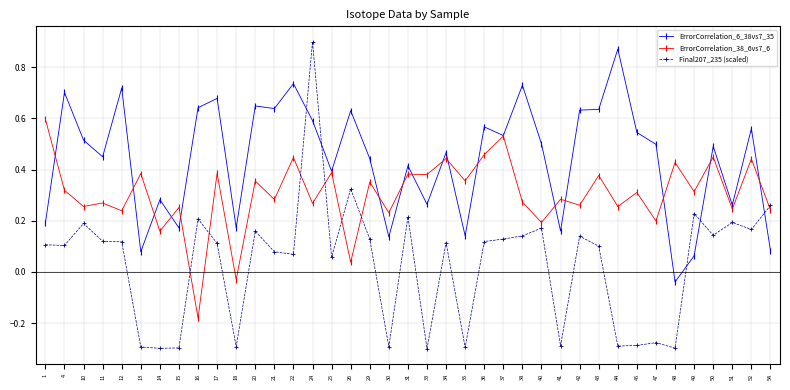

List the series in order of their overall mean, highest first.

ErrorCorrelation_6_38vs7_35, ErrorCorrelation_38_6vs7_6, Final207_235 (scaled)